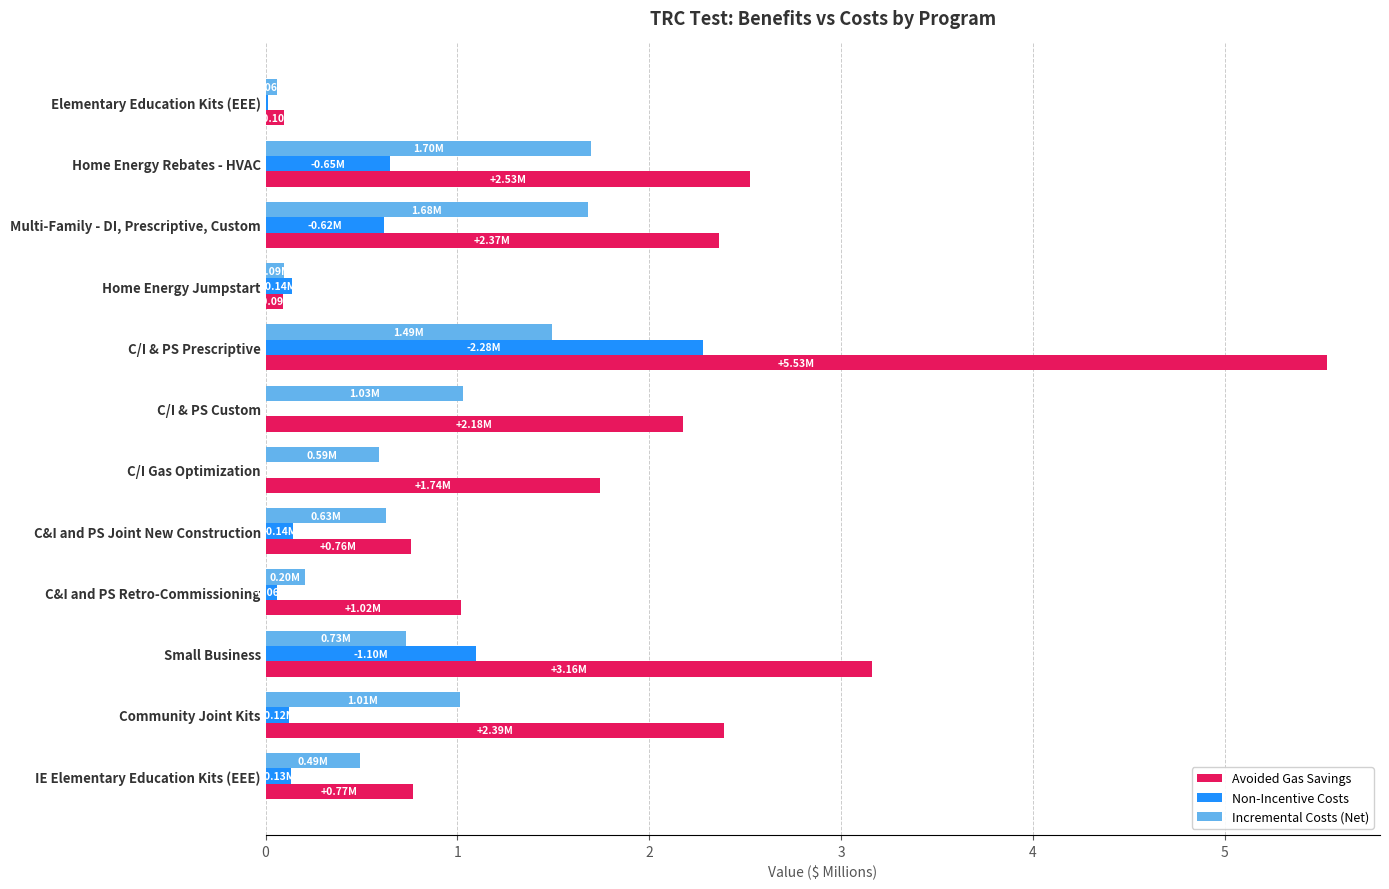

Which series has the largest range (max minus min)?

Avoided Gas Savings